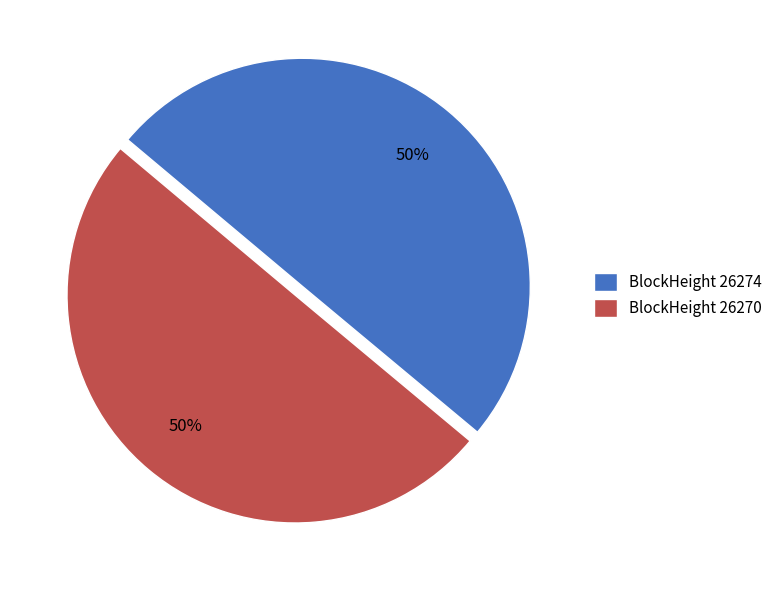

Approximately how many times larger is the value at BlockHeight 26270 compared to BlockHeight 26274?

1.0